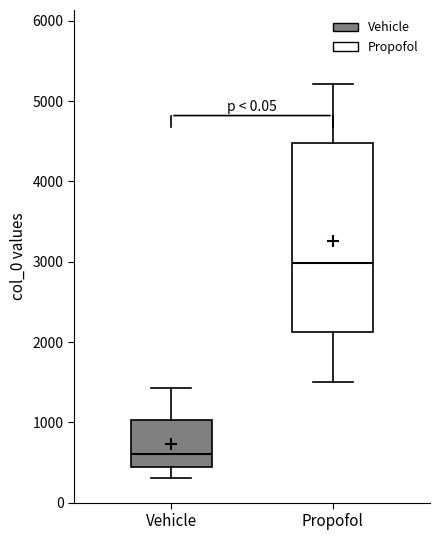

Where does the median line of the box for Propofol sit on the y-axis? The values are not printed on the chart, so give them approximately, as read against the axis.

3000